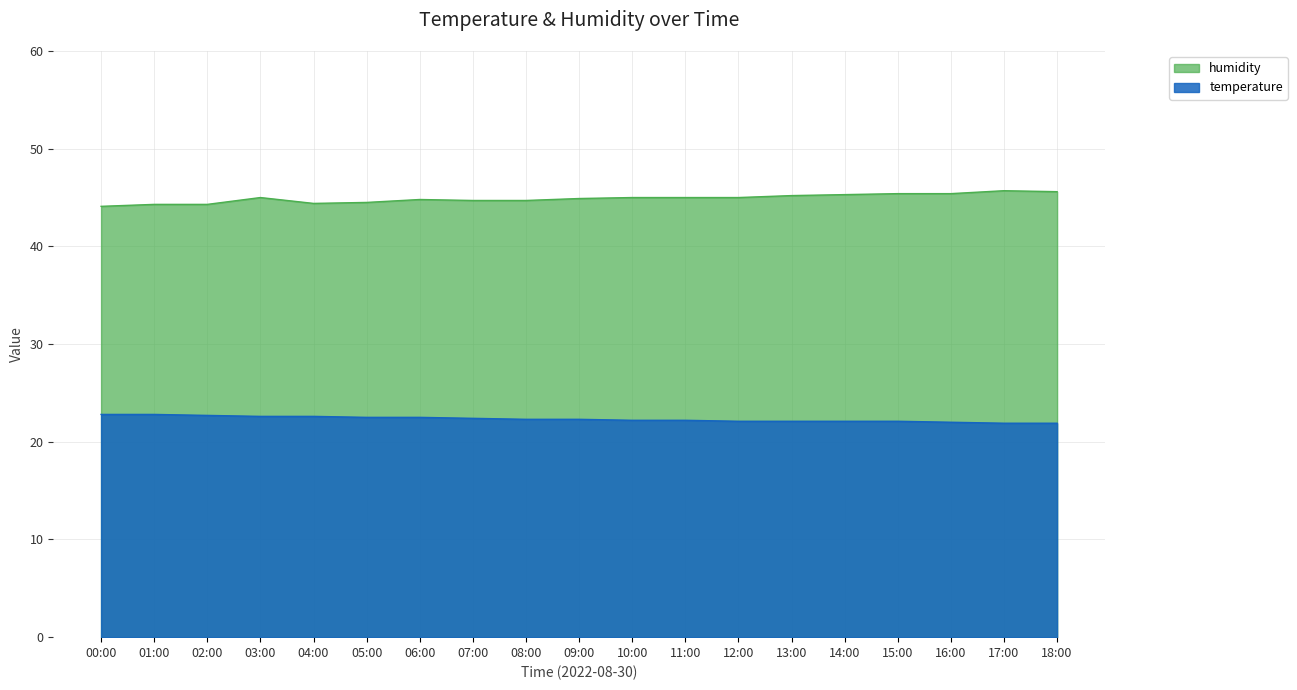

What is the total value across all series at 02:00?

67.0